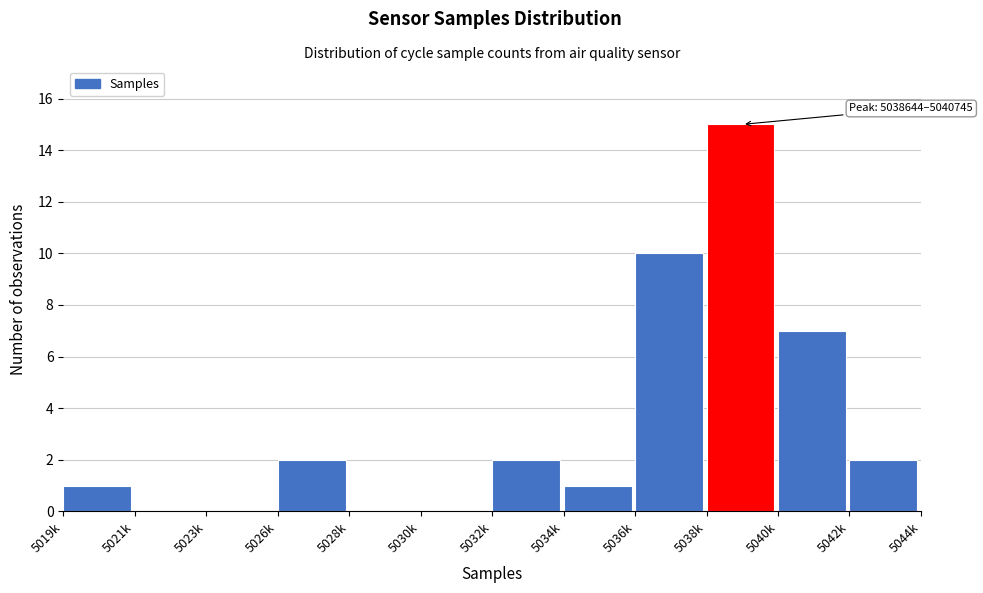

Reading right to left, list all the values displayed in this chart.

5042k=2	5040k=7	5038k=15	5036k=10	5034k=1	5032k=2	5030k=0	5028k=0	5026k=2	5023k=0	5021k=0	5019k=1